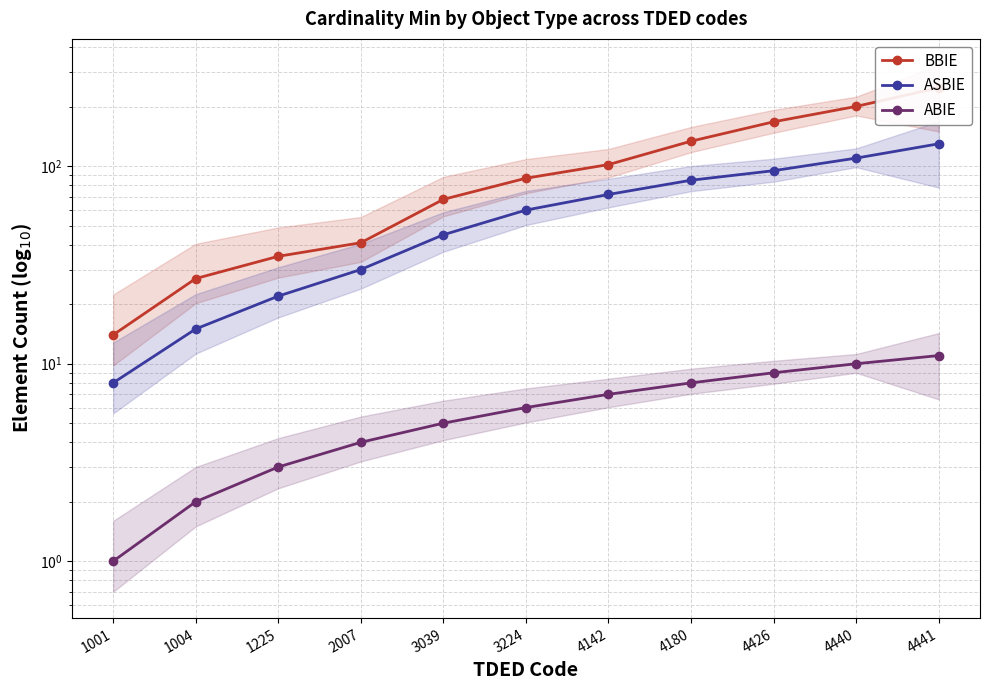

Reading left to right, extract all data points from this chart.

BBIE: 14	27	35	41	68	87	102	134	168	201	250
ASBIE: 8	15	22	30	45	60	72	85	95	110	130
ABIE: 1	2	3	4	5	6	7	8	9	10	11